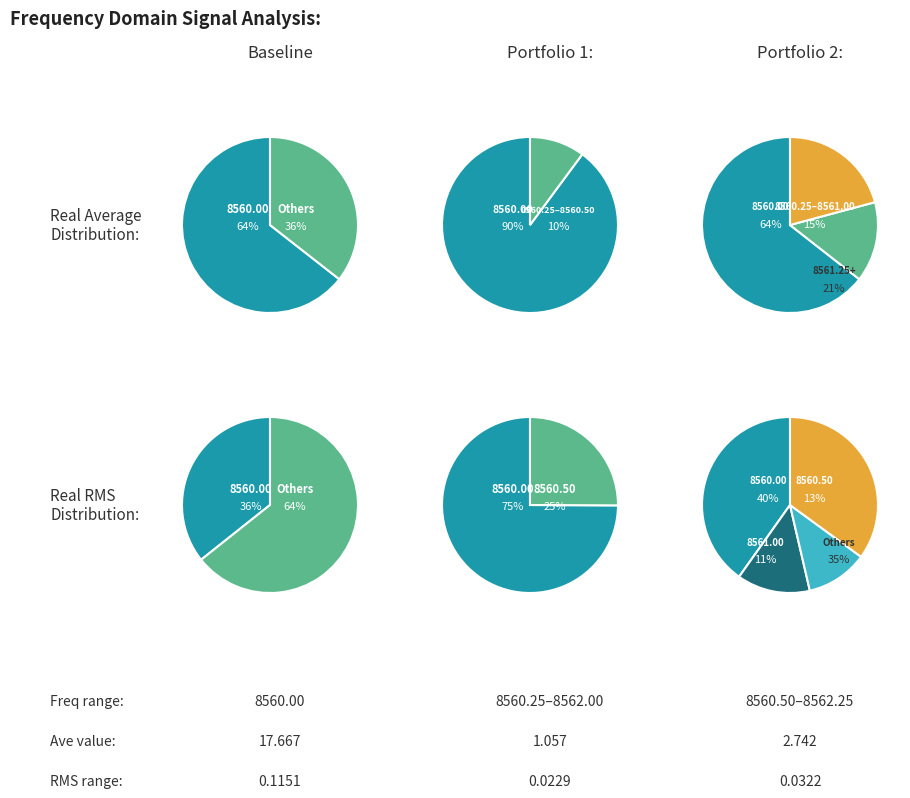

Do 8561.5 and 8560.25 together represent more than half of the pie?

No